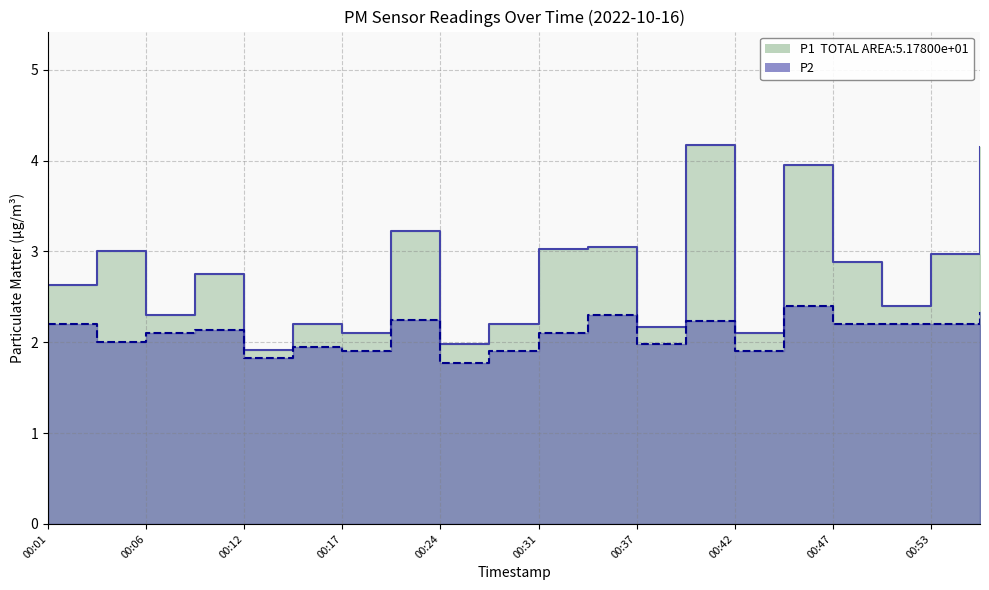

Between 00:55 and 00:53, which is larger?

00:55